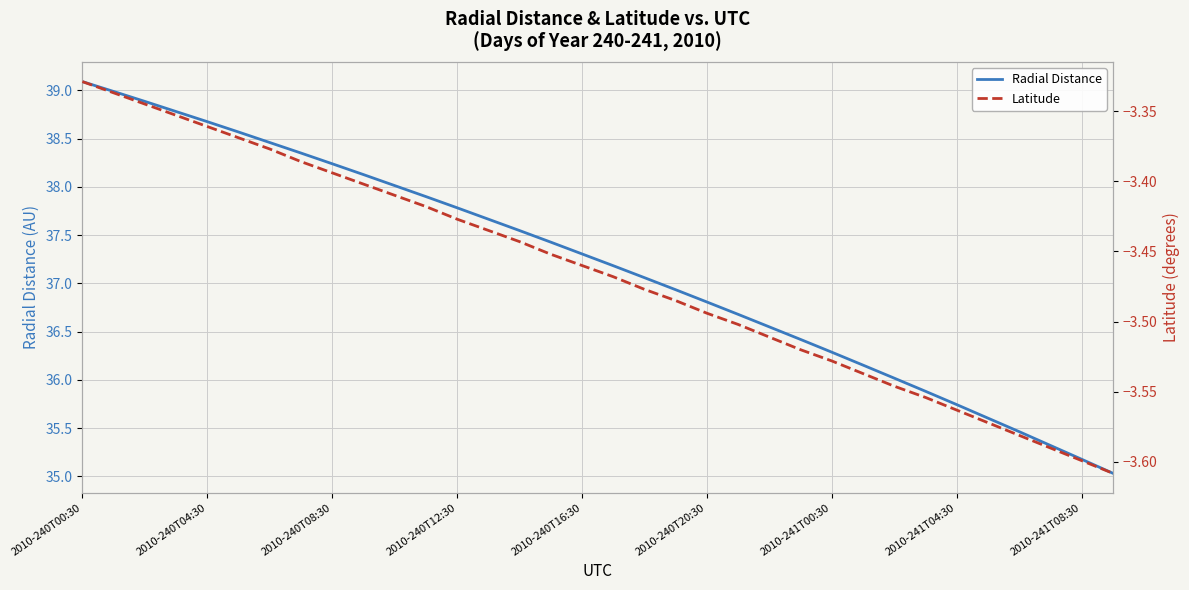

The Radial Distance series shows 60.1 at 2010-241T04:30. True or false?

False